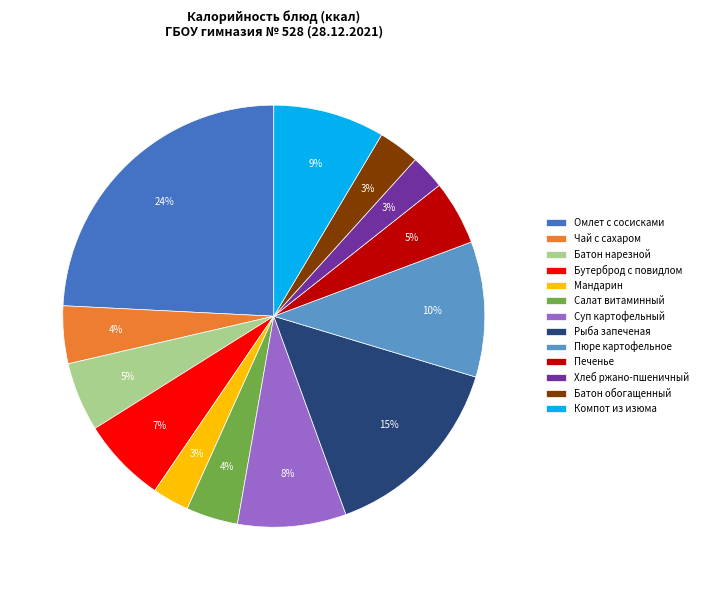

Is it true that Суп картофельный is 8% of the pie?

True